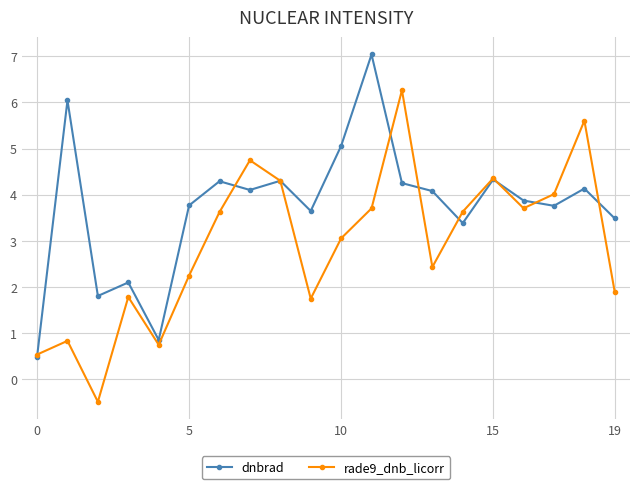

Rank the series by their maximum value, from highest to lowest.

dnbrad, rade9_dnb_licorr